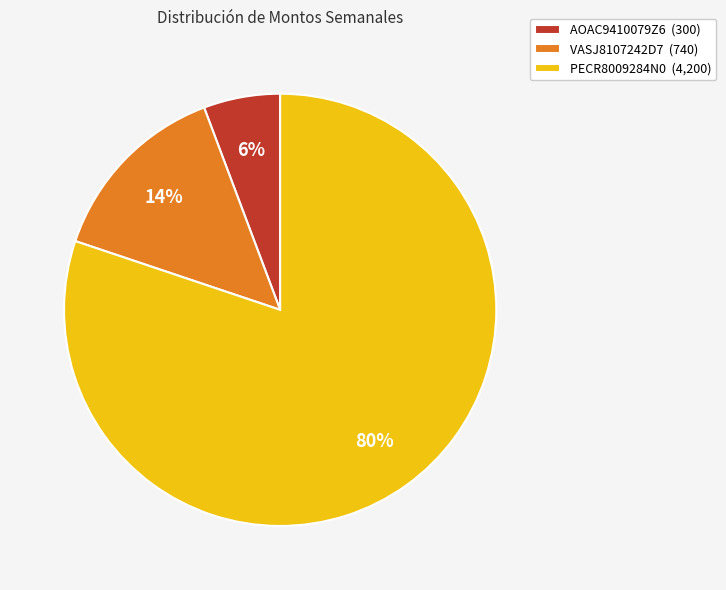

To the nearest percent, what percentage of the pie is AOAC9410079Z6?

6%